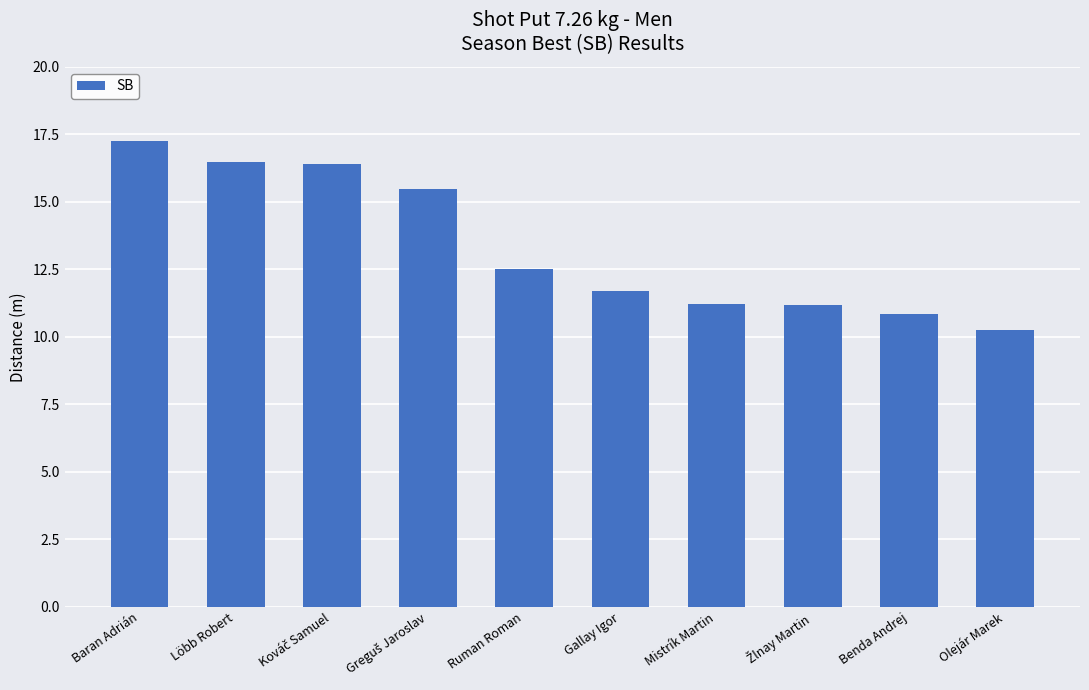

True or false: the data shows 6.9 at Baran Adrián.

False